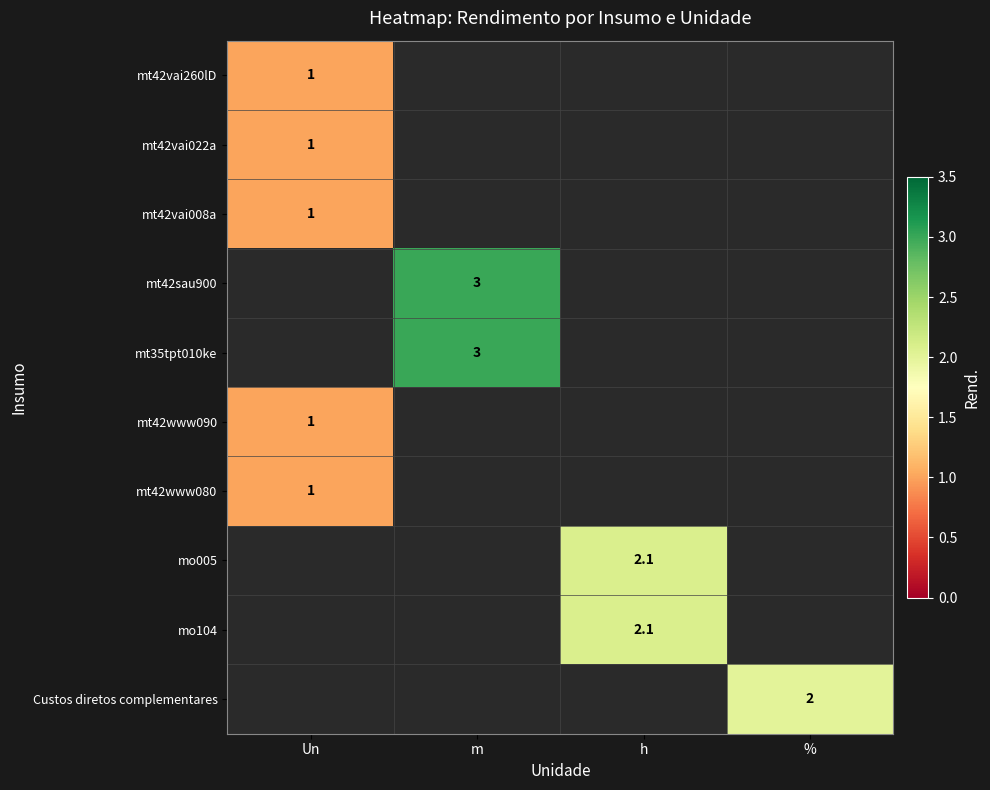

The mt42vai008a series shows 0.5 at Un. True or false?

False